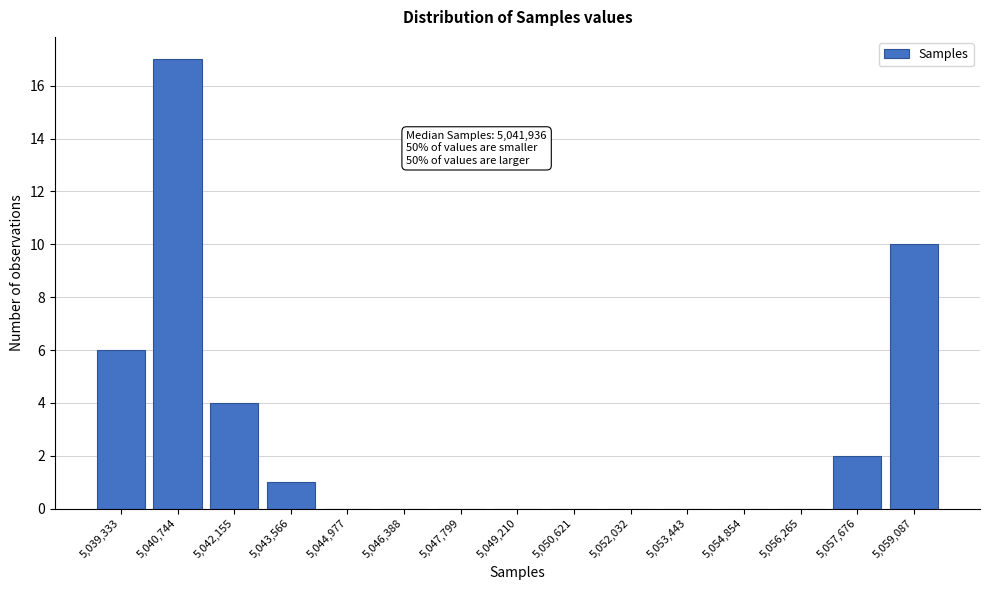

Reading left to right, extract all data points from this chart.

5,039,333=6	5,040,744=17	5,042,155=4	5,043,566=1	5,044,977=0	5,046,388=0	5,047,799=0	5,049,210=0	5,050,621=0	5,052,032=0	5,053,443=0	5,054,854=0	5,056,265=0	5,057,676=2	5,059,087=10